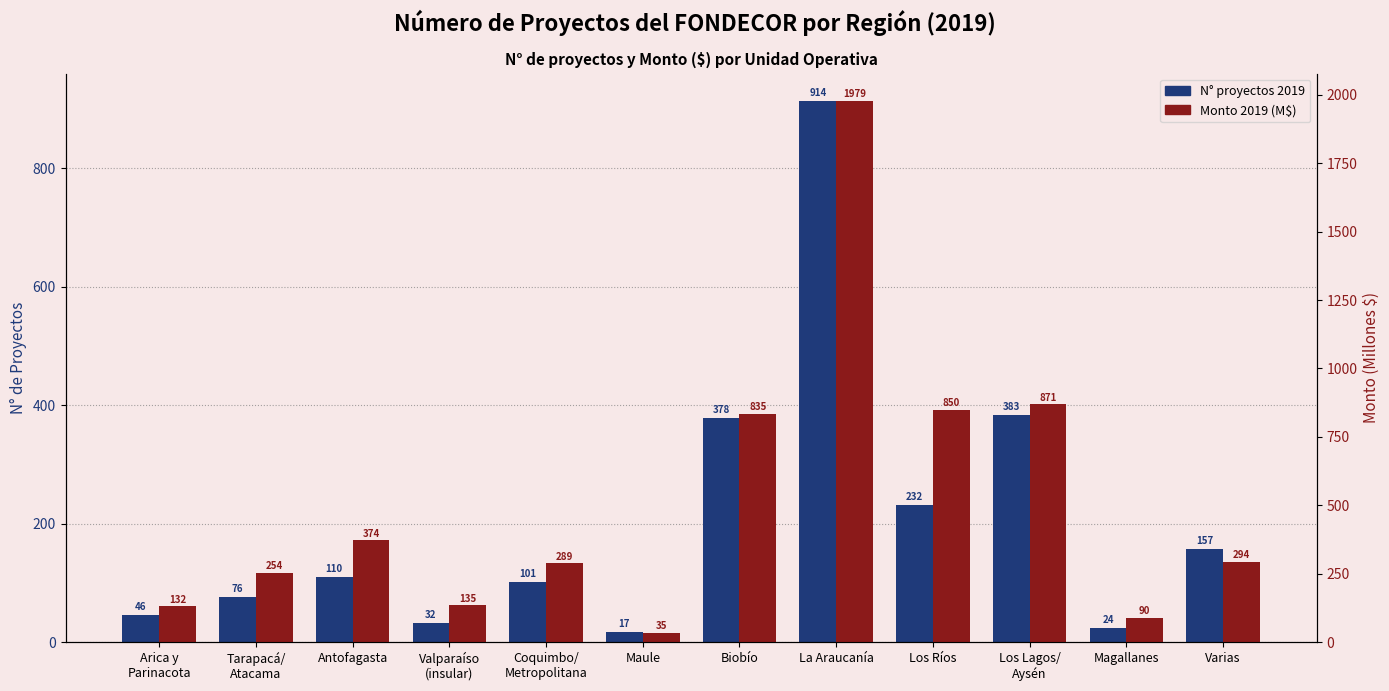

What is the greatest value displayed?

1978.6